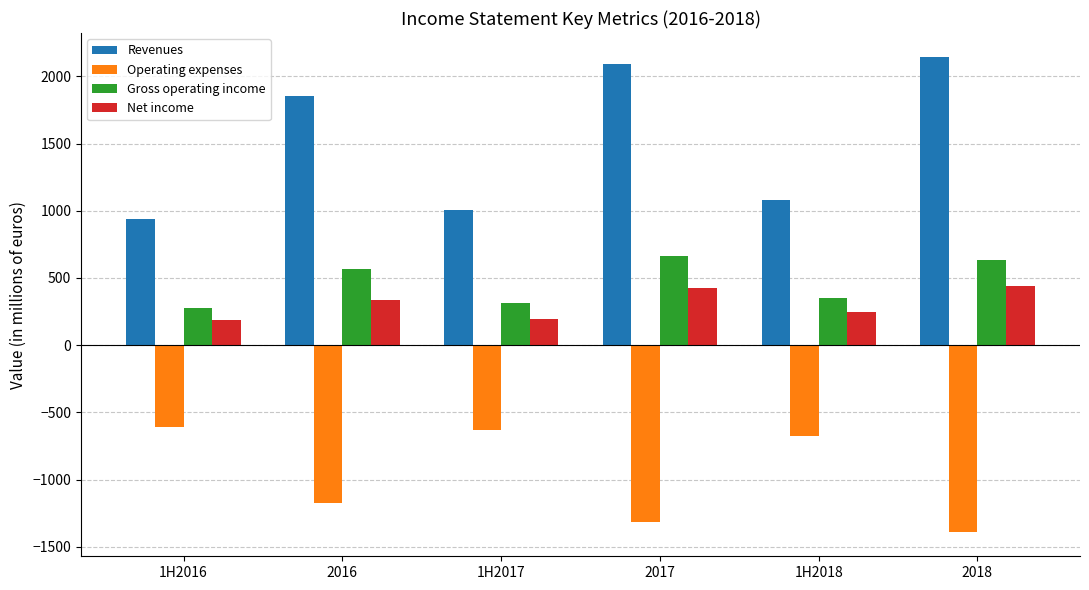

What is the difference between the highest and lowest values at 2018?

3540.0